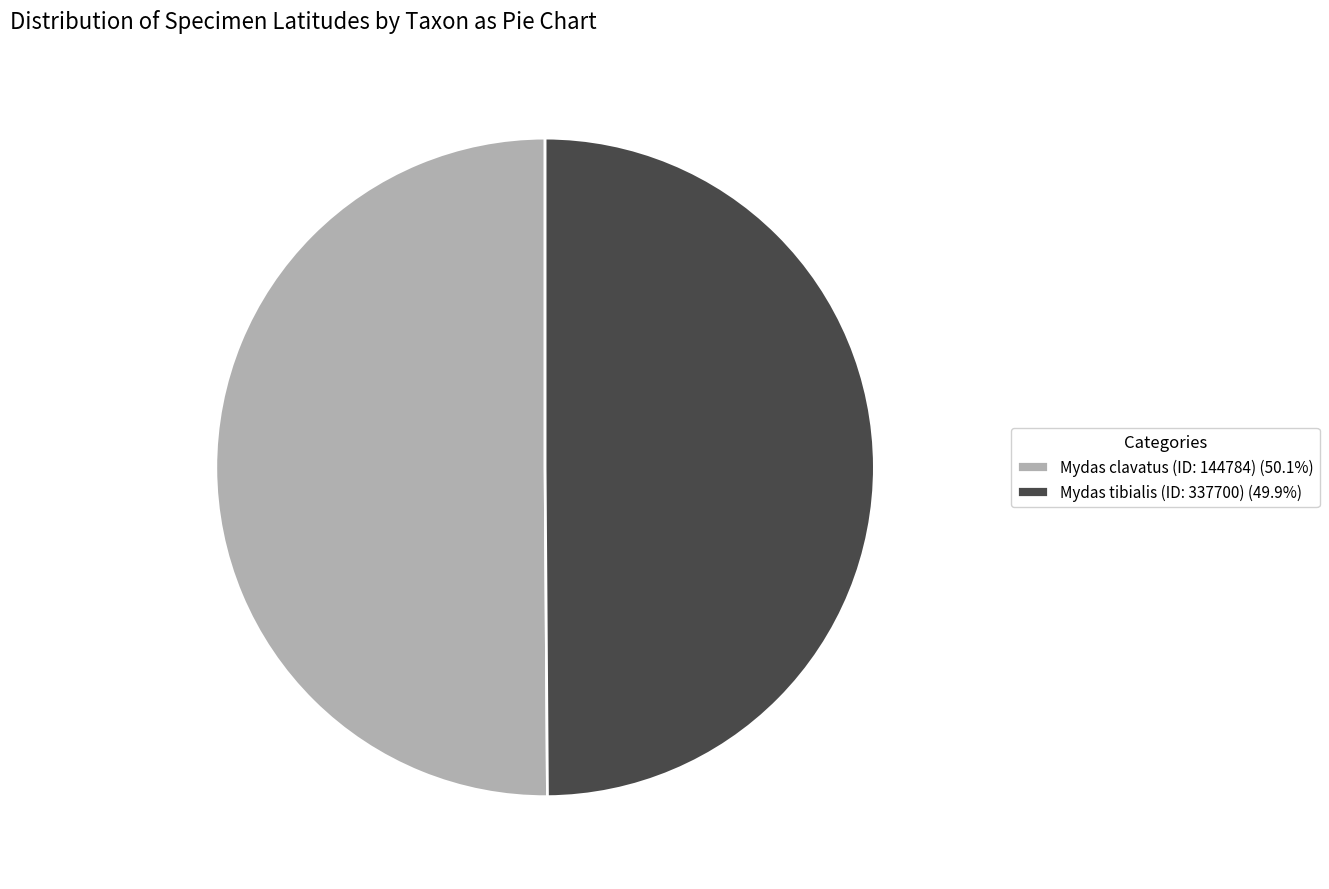

Is the sum of Mydas tibialis (ID: 337700) and Mydas clavatus (ID: 144784) greater than half?

Yes